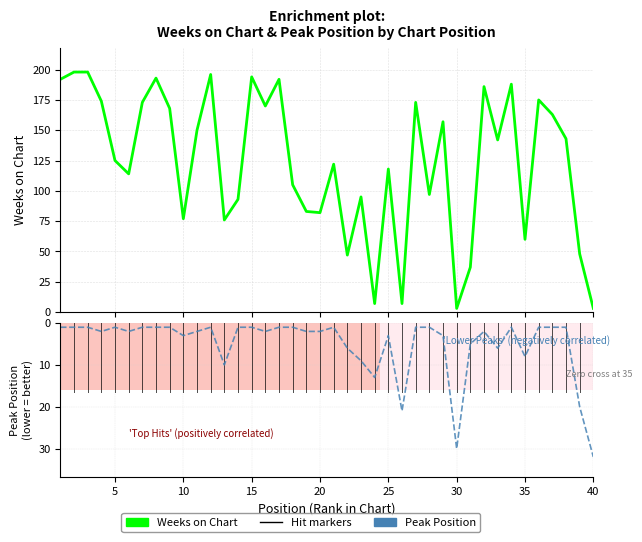

What is the smallest value displayed?

1